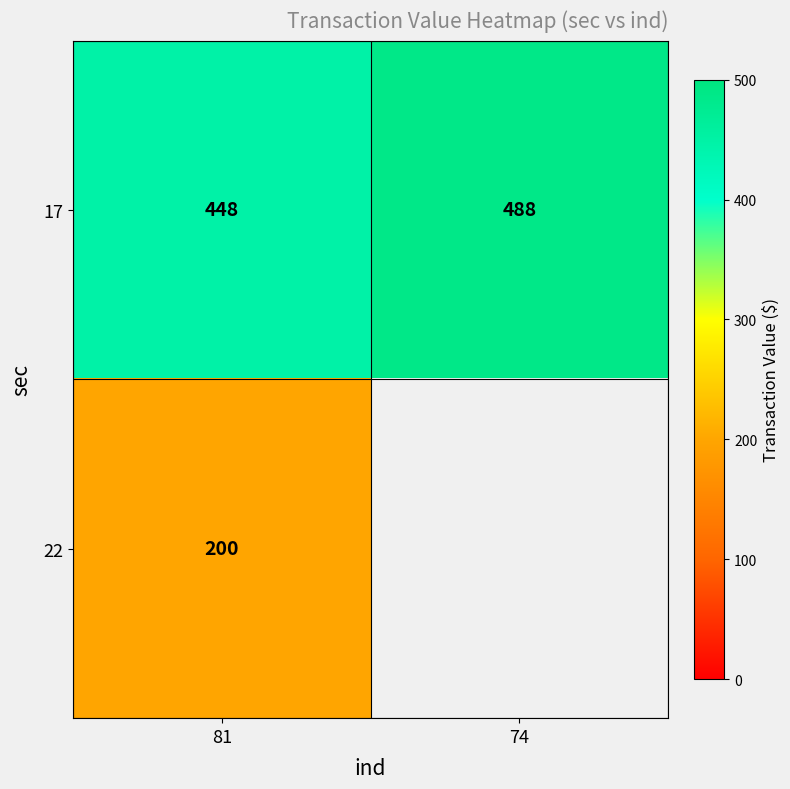

Between 74 and 81, which is larger?

74